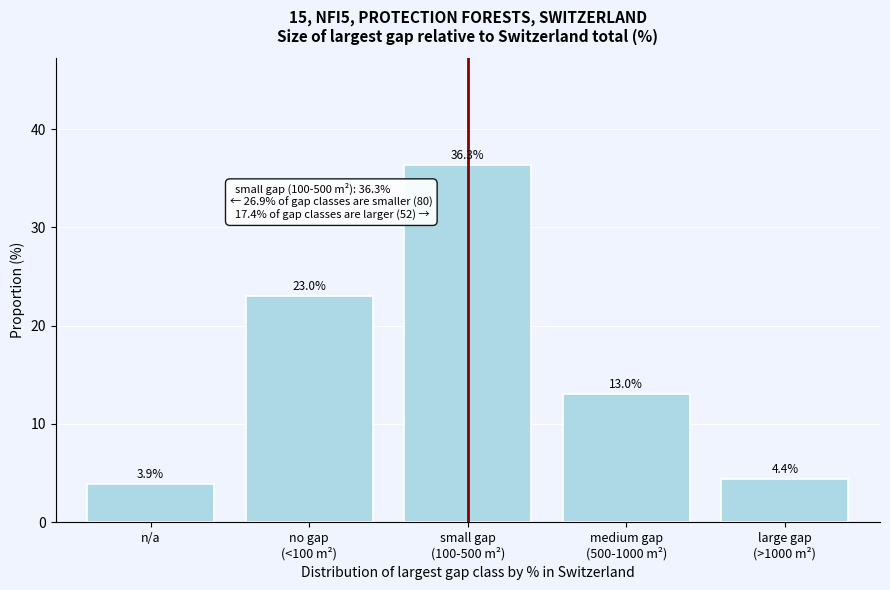

Reading left to right, transcribe all the data shown in this chart.

3.9	23.0	36.3	13.0	4.4